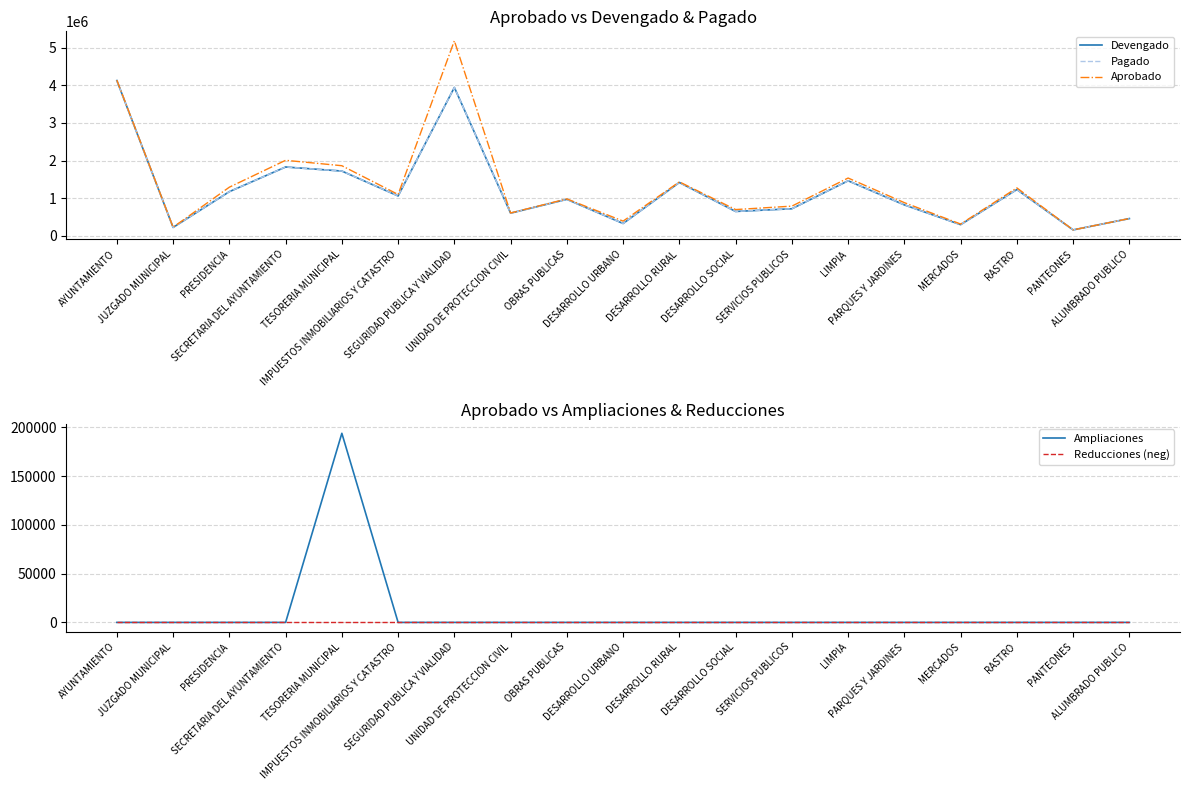

What are all the series names shown in the legend?

Devengado, Pagado, Aprobado, Ampliaciones, Reducciones (neg)